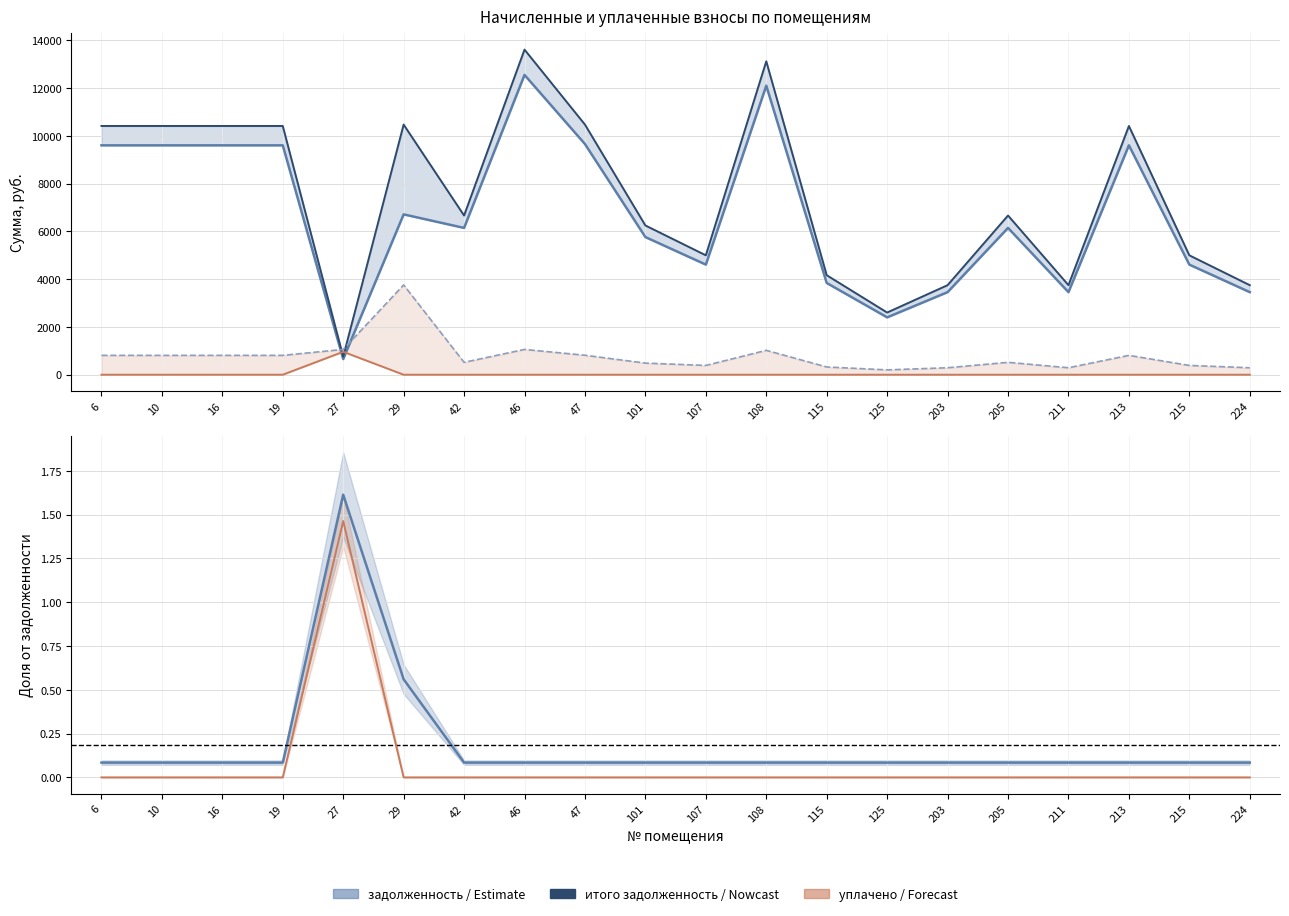

What is the average value of the уплачено / задолженность series?

0.1